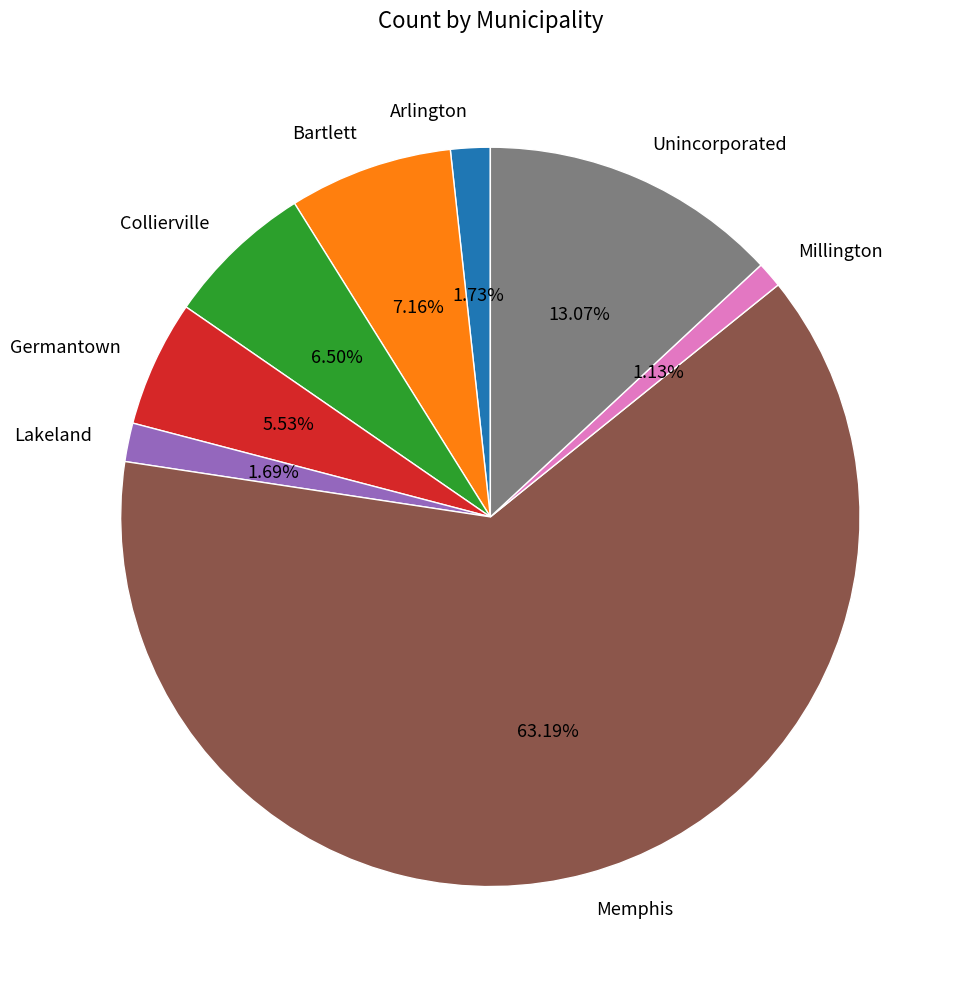

To the nearest percent, what portion does Lakeland represent?

2%